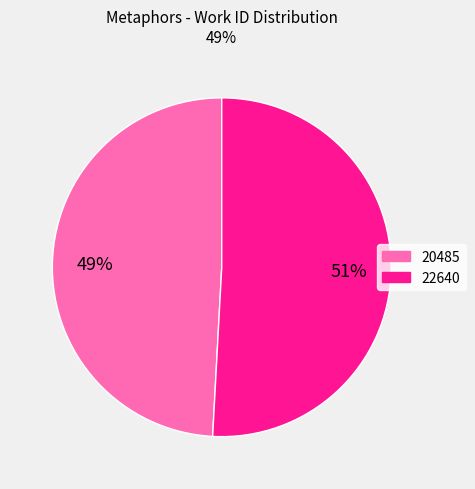

Which category has the biggest portion of the pie?

22640